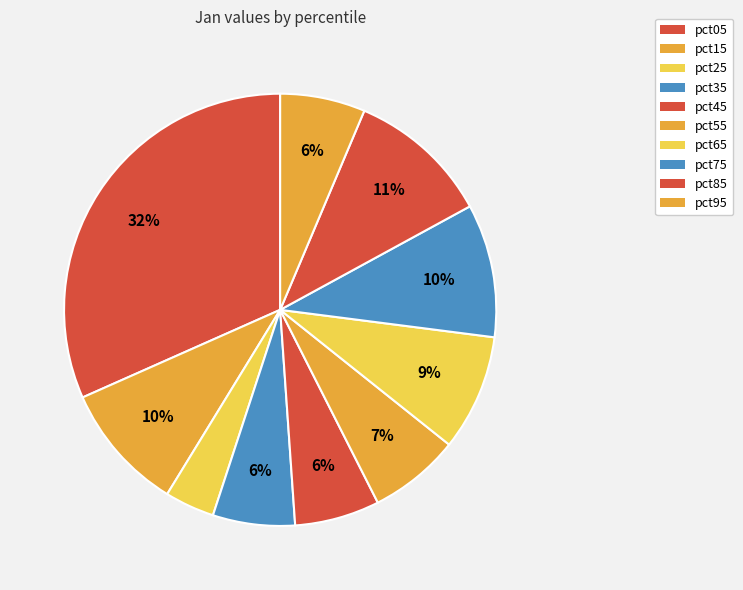

Count the number of slices in the pie.

10